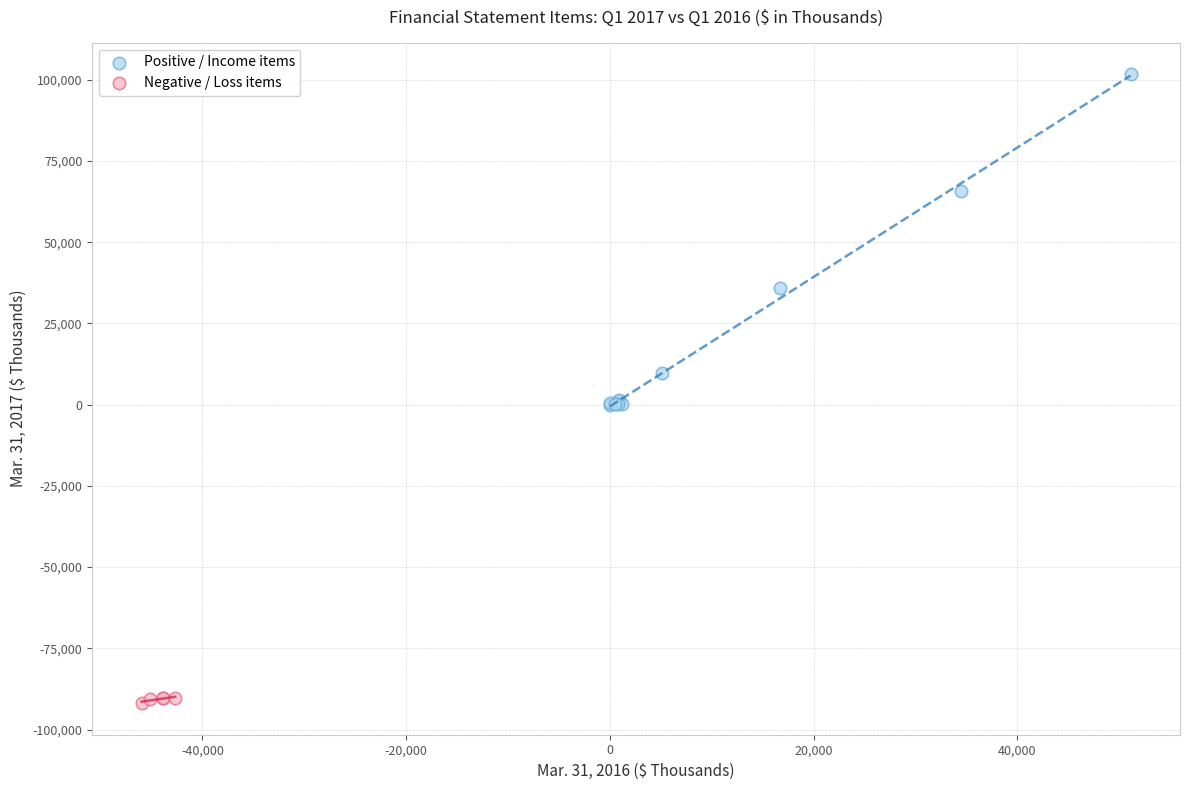

Which series has the largest Y range (max minus min)?

Positive / Income items